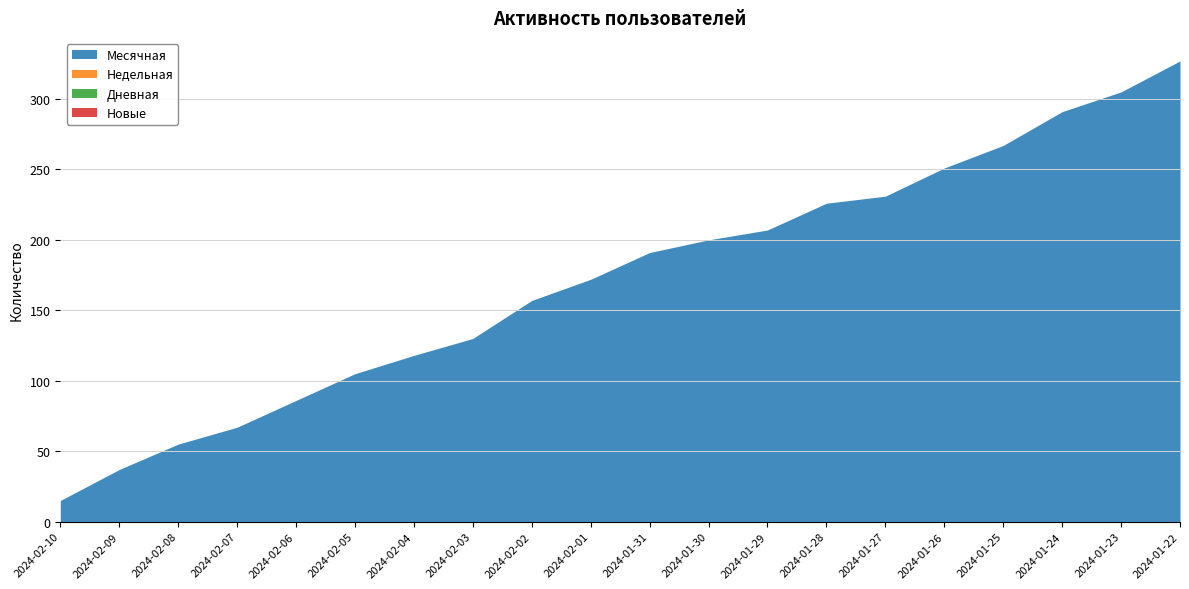

Which series has the largest total across all categories?

Месячная